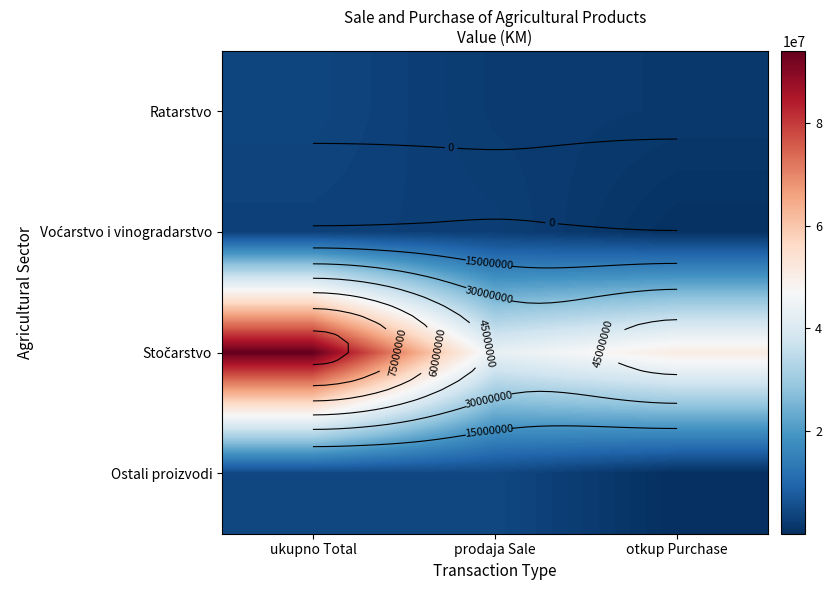

The Ratarstvo series shows 823426.9 at prodaja Sale. True or false?

False